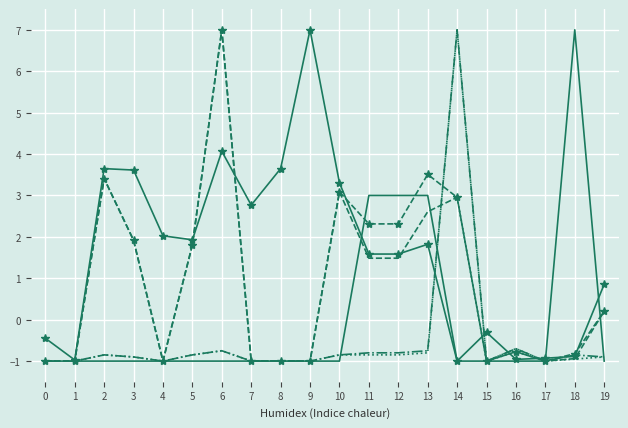

At which category is the sum across all series the highest?

14